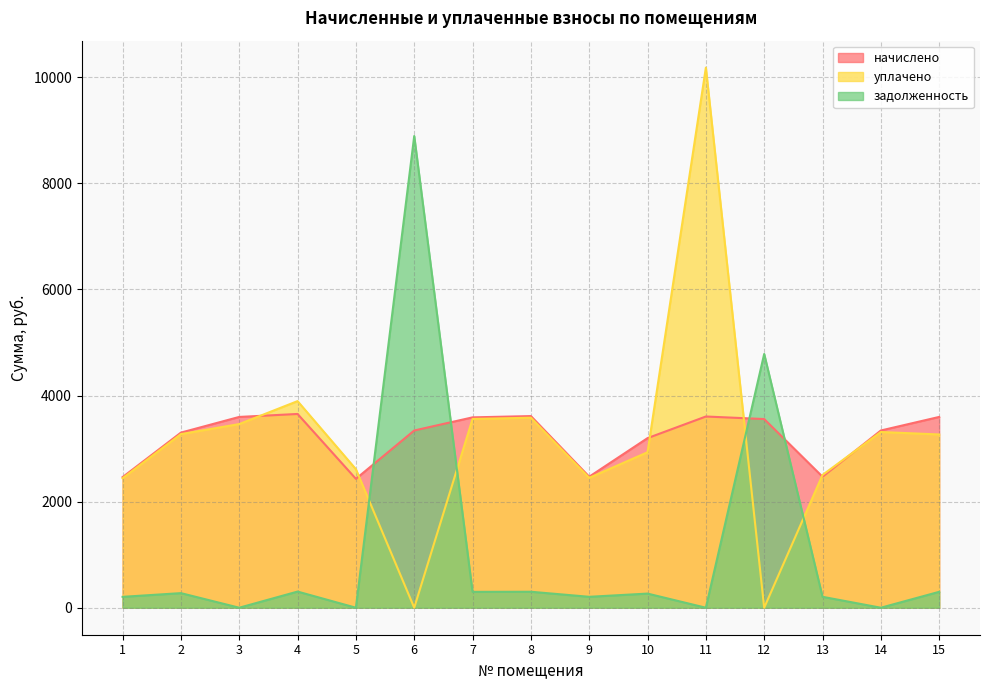

What is the total value across all series at 12?

8340.1